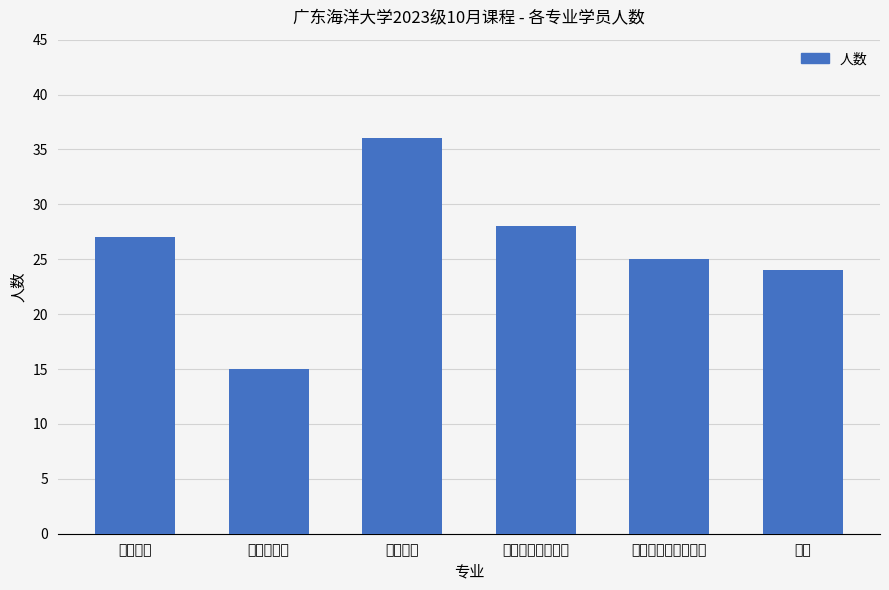

How many bars are there in total?

6